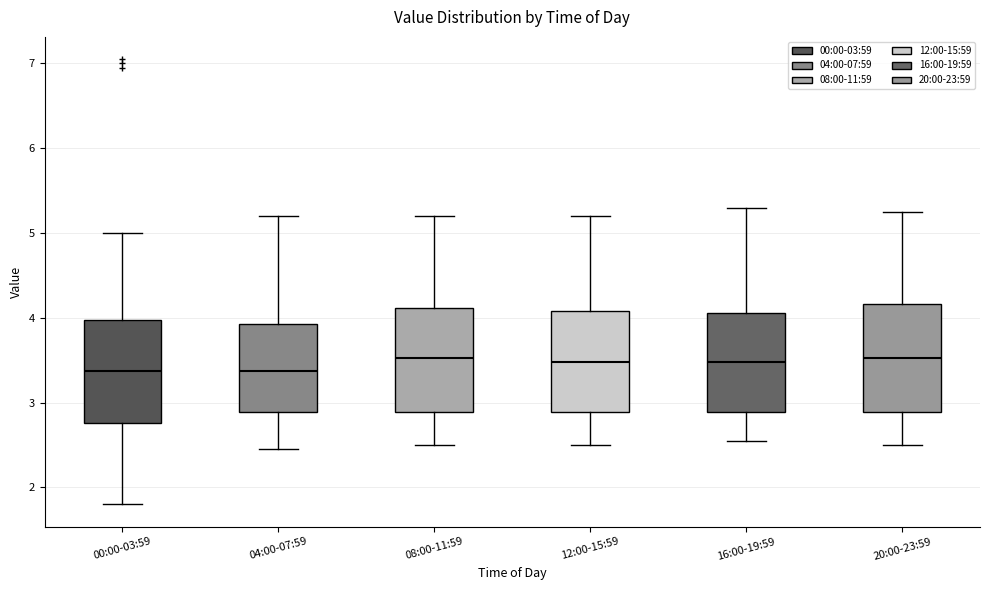

Reading left to right, read every box against the y-axis: the position of its median line, the range the box covers, and the ends of its whiskers. The values are not printed on the chart, so give them approximately, as read against the axis.

00:00-03:59: median 3.4, box 2.8 to 4.0, whiskers 1.8 to 5.0
04:00-07:59: median 3.4, box 2.9 to 3.9, whiskers 2.5 to 5.2
08:00-11:59: median 3.5, box 2.9 to 4.1, whiskers 2.5 to 5.2
12:00-15:59: median 3.5, box 2.9 to 4.1, whiskers 2.5 to 5.2
16:00-19:59: median 3.5, box 2.9 to 4.1, whiskers 2.6 to 5.3
20:00-23:59: median 3.5, box 2.9 to 4.2, whiskers 2.5 to 5.3